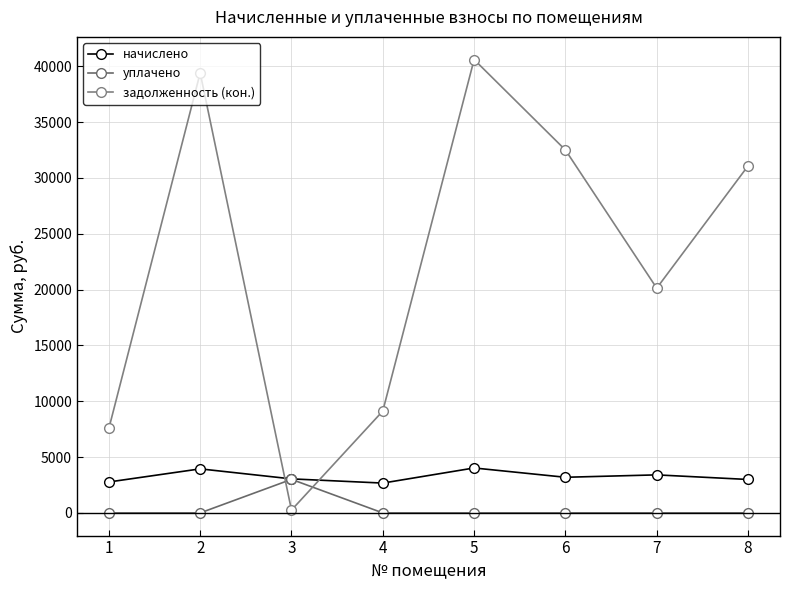

Count the number of data series in this chart.

3